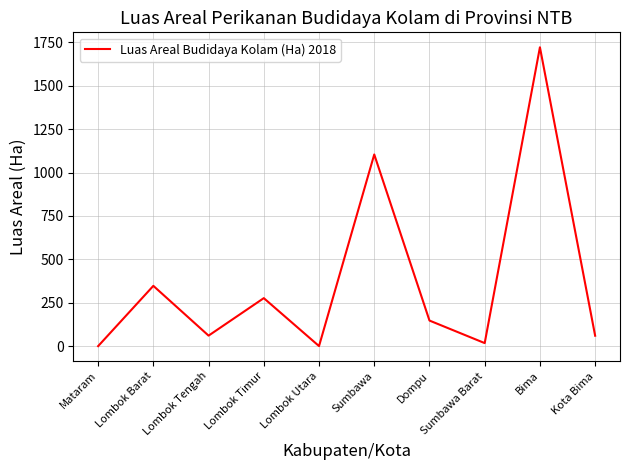

What is the change in value from Lombok Barat to Sumbawa?

+756.6